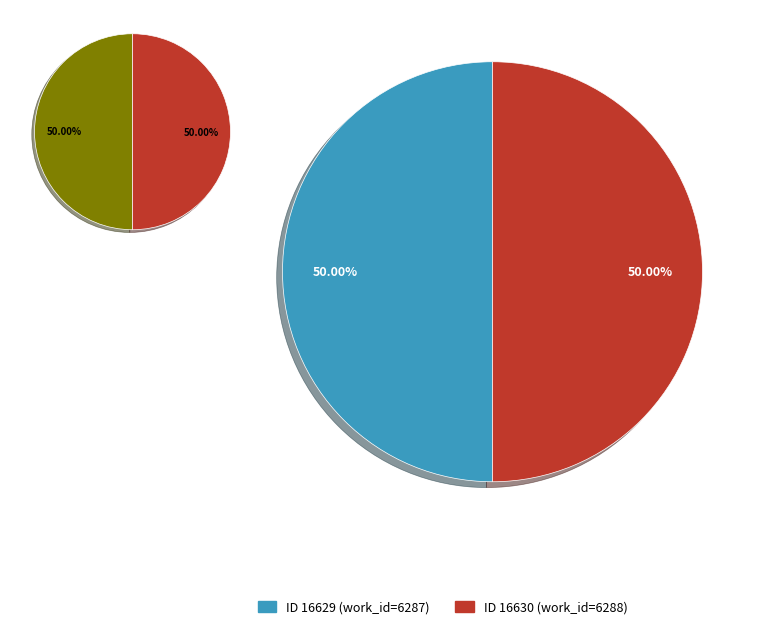

The 16629 slice represents 50% of the pie. True or false?

True